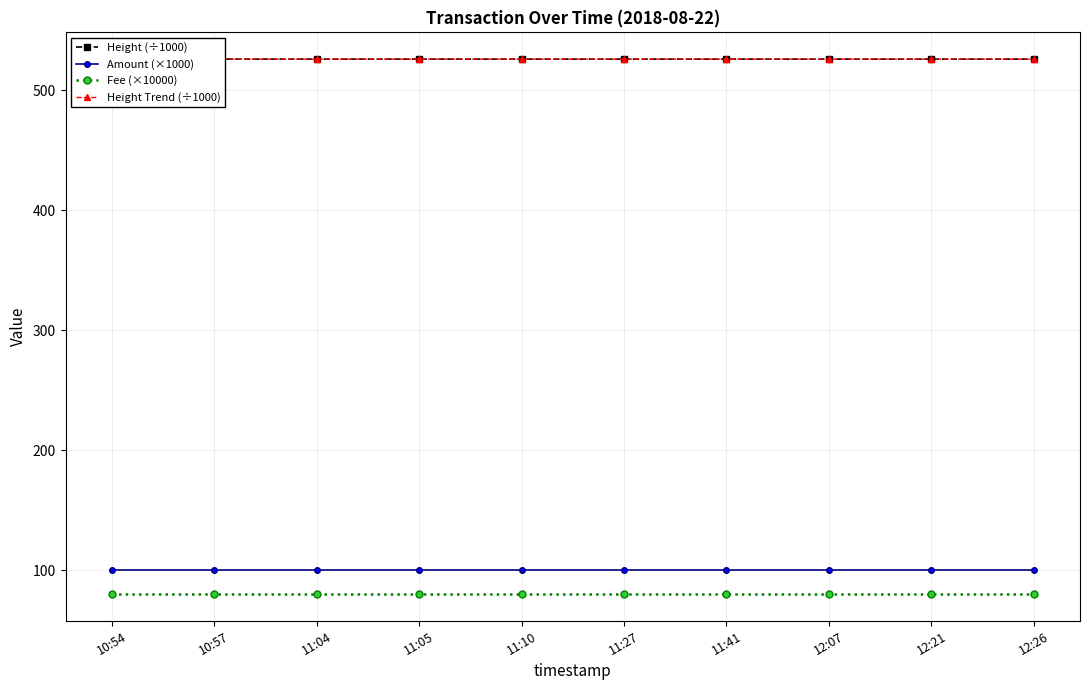

Reading right to left, extract all data points from this chart.

Height (÷1000): 525.9	525.9	525.9	525.9	525.9	525.9	525.9	526.0	526.0	526.0
Amount (×1000): 100.0	100.0	100.0	100.0	100.0	100.0	100.0	100.0	100.0	100.0
Fee (×10000): 80.0	80.0	80.0	80.0	80.0	80.0	80.0	80.0	80.0	80.0
Height Trend (÷1000): 525.9	525.9	525.9	525.9	525.9	525.9	525.9	525.9	525.9	525.9